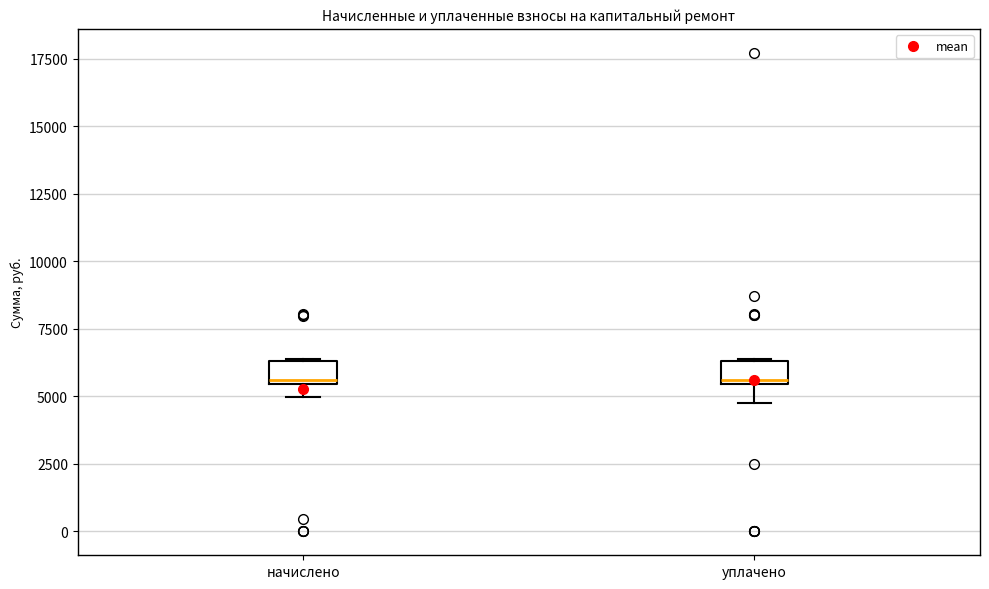

Reading left to right, transcribe this box plot: for each box, give where its median line is, the range the box spans, and where its two whiskers end, as read against the y-axis. The values are not printed on the chart, so give them approximately, as read against the axis.

начислено: median 5500, box 5500 to 6500, whiskers 5000 to 6500
уплачено: median 5500, box 5500 to 6500, whiskers 4500 to 6500